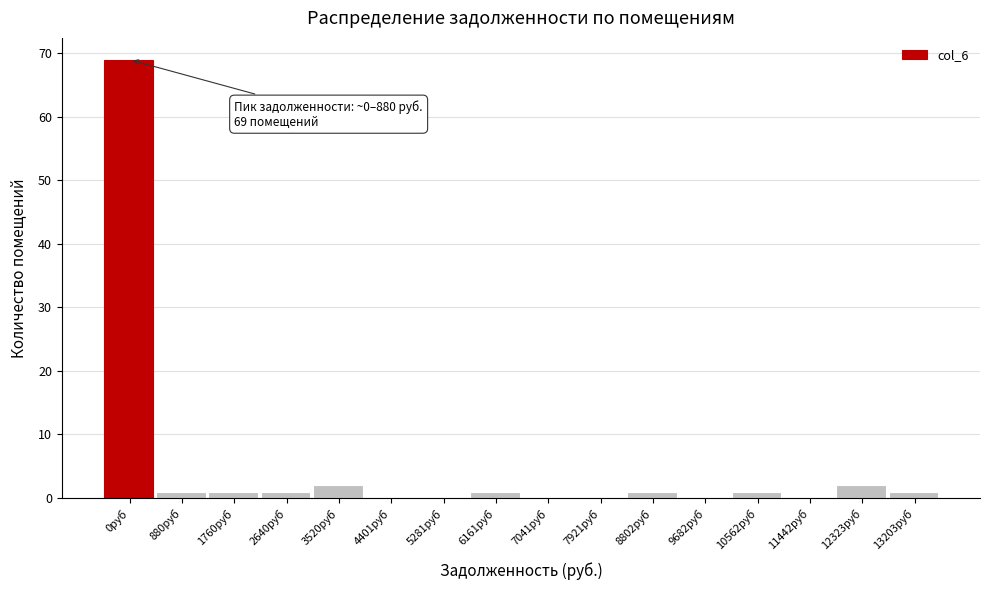

Reading left to right, what are all the values shown in this chart?

0руб=69	880руб=1	1760руб=1	2640руб=1	3520руб=2	4401руб=0	5281руб=0	6161руб=1	7041руб=0	7921руб=0	8802руб=1	9682руб=0	10562руб=1	11442руб=0	12323руб=2	13203руб=1